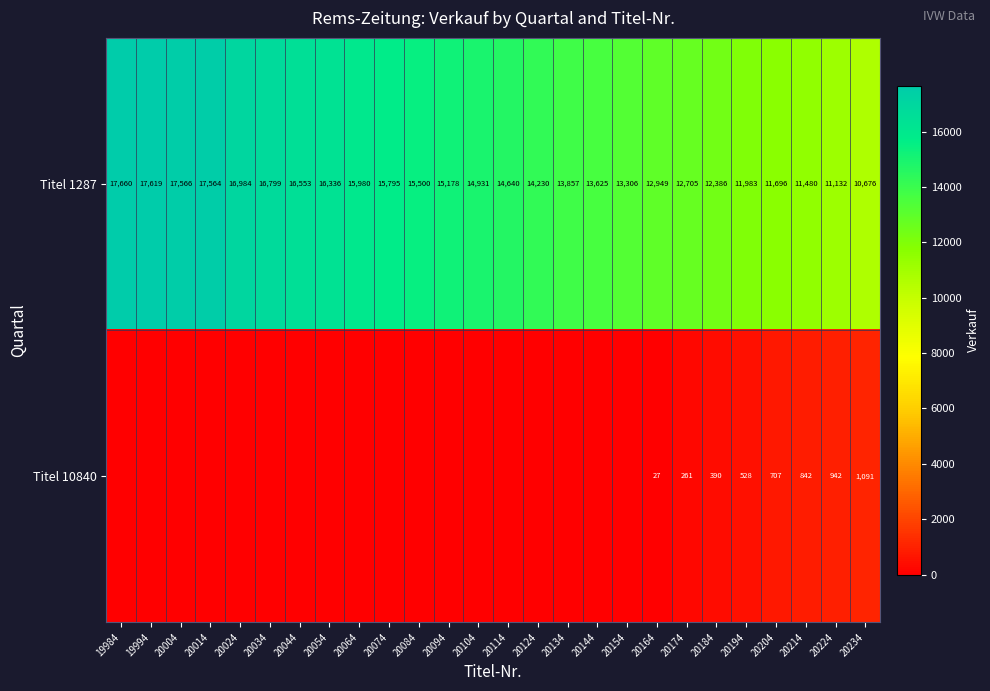

Which category has the highest value in the Titel 1287 series?

19984